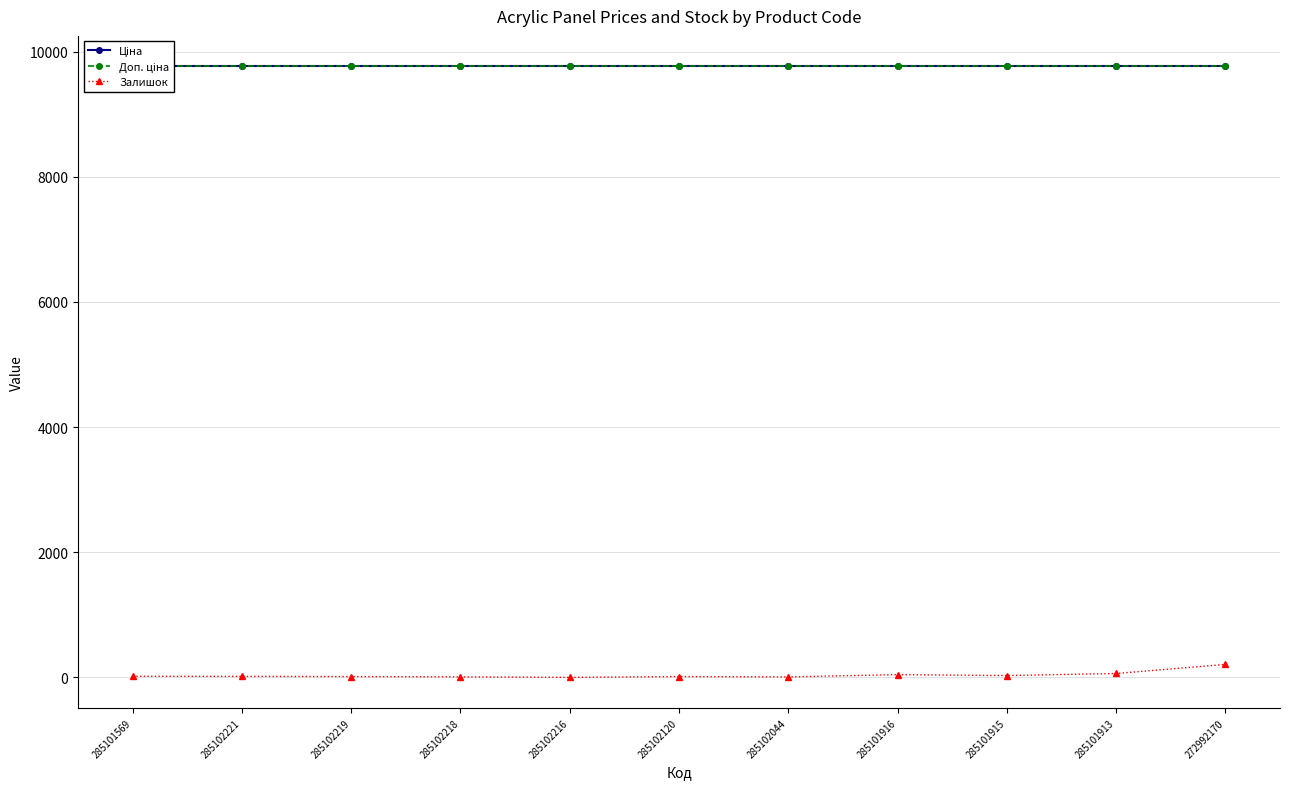

True or false: Ціна and Доп. ціна cross at least once.

False